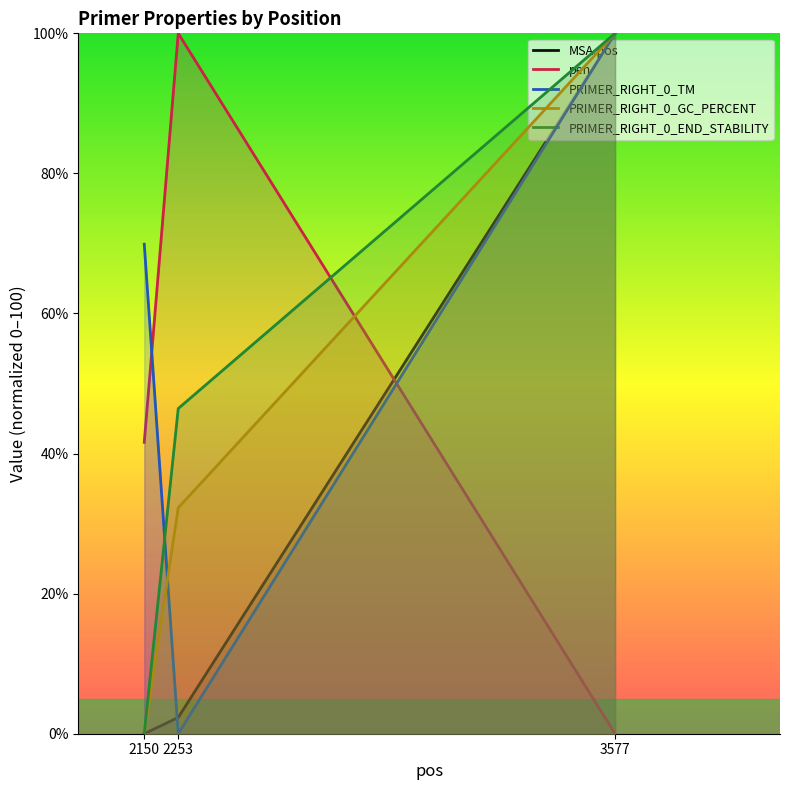

What is the sum of all MSA.pos values?

102.3